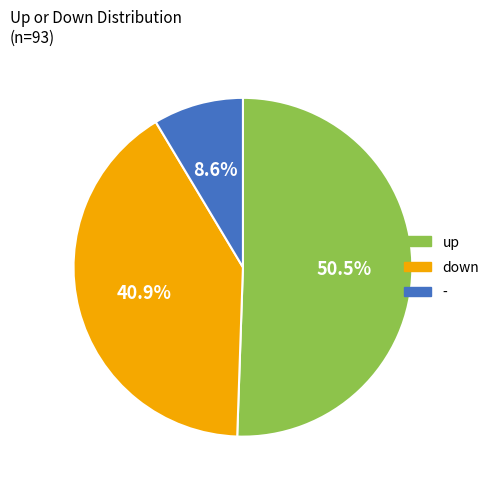

To the nearest percent, what portion does - represent?

9%